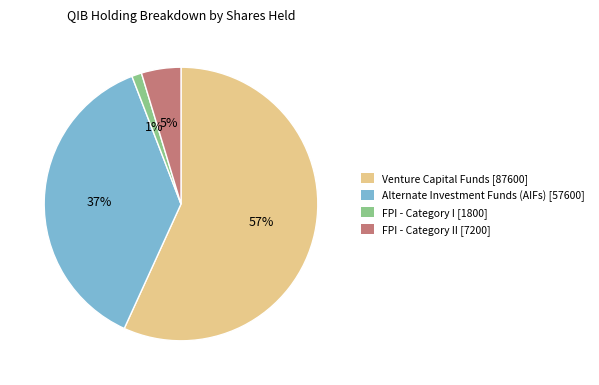

Rank the categories by value from lowest to highest.

FPI - Category I [1800], FPI - Category II [7200], Alternate Investment Funds (AIFs) [57600], Venture Capital Funds [87600]